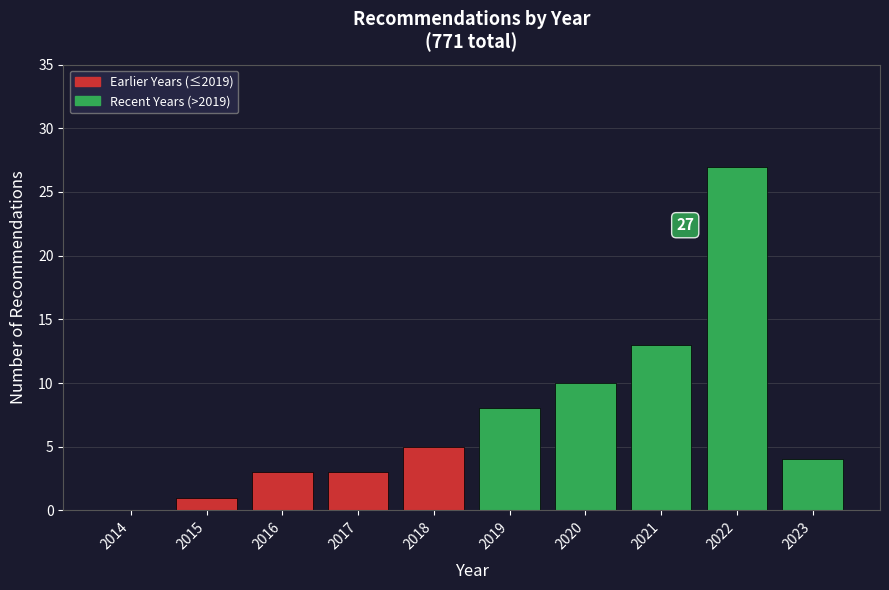

Reading left to right, list all the values displayed in this chart.

2014=0	2015=1	2016=3	2017=3	2018=5	2019=8	2020=10	2021=13	2022=27	2023=4